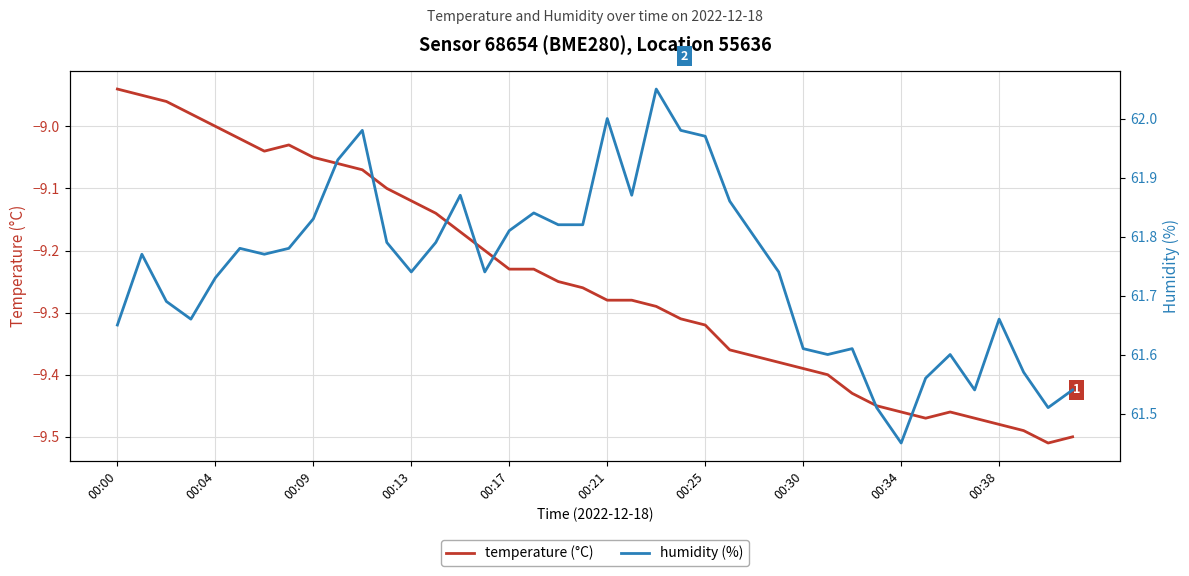

How many values in the temperature (°C) series exceed -9?

4